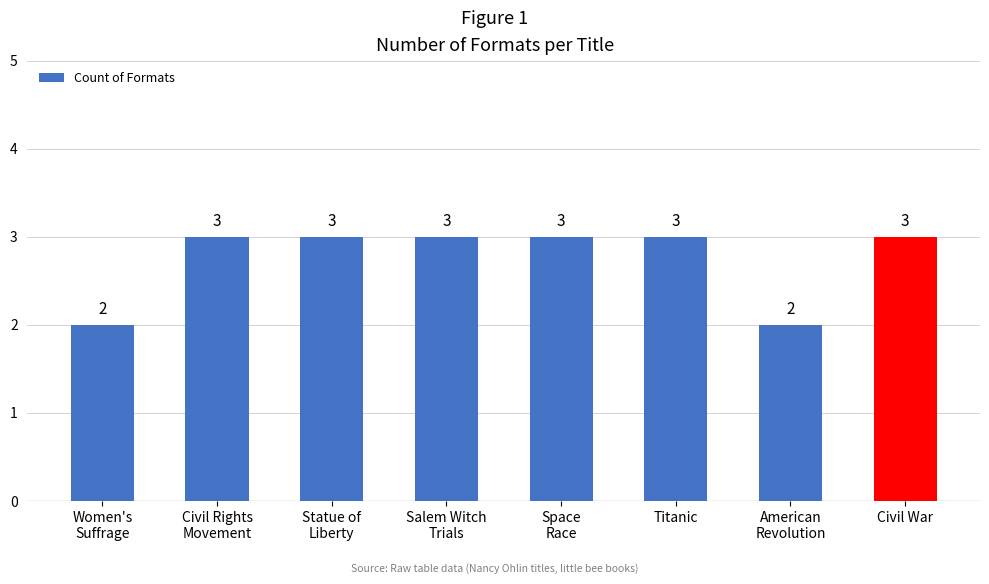

What is the greatest value displayed?

3